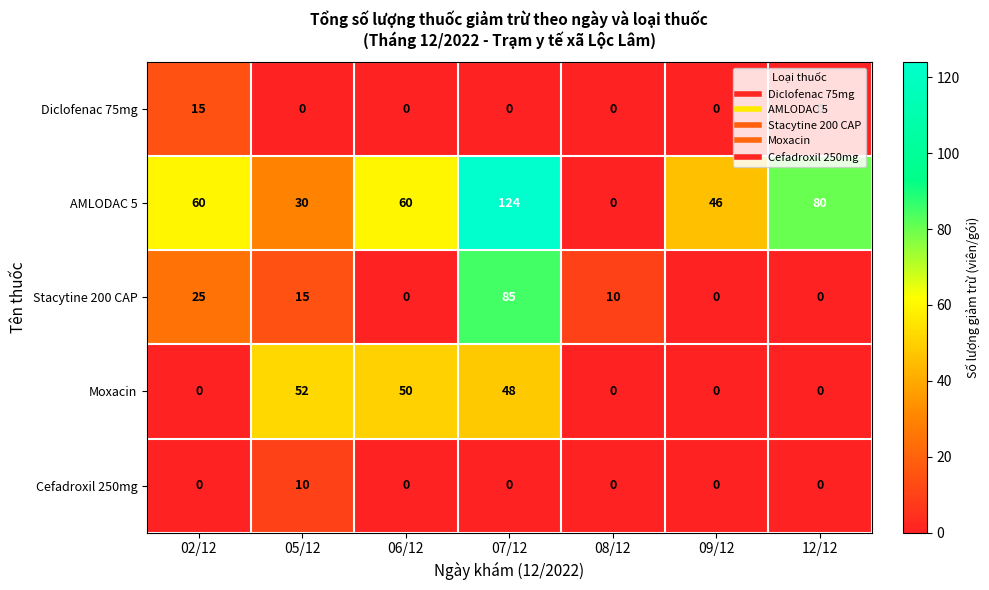

Which category has the highest value in the AMLODAC 5 series?

07/12